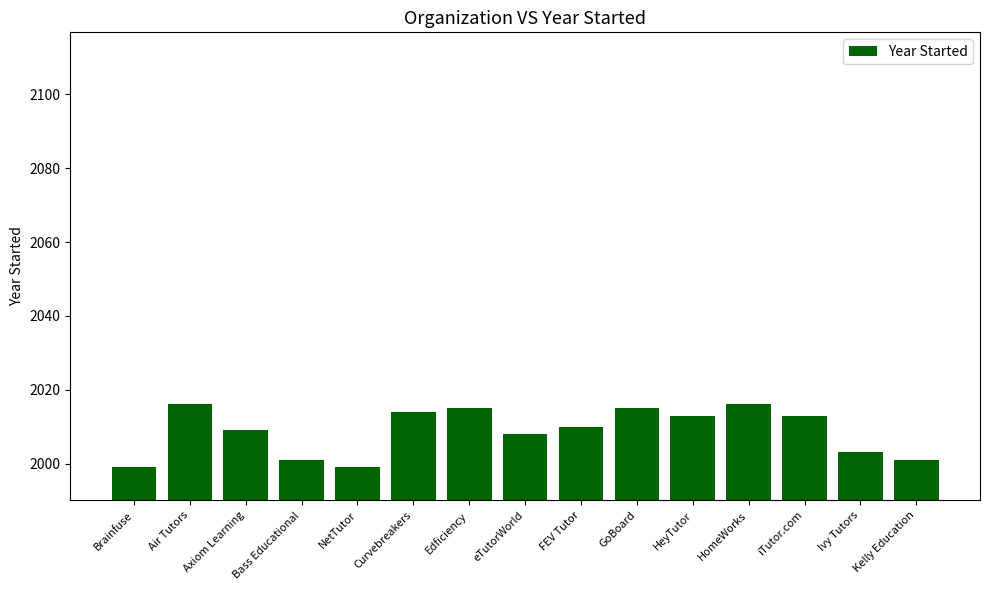

What is the change in value from Brainfuse to HomeWorks?

+17